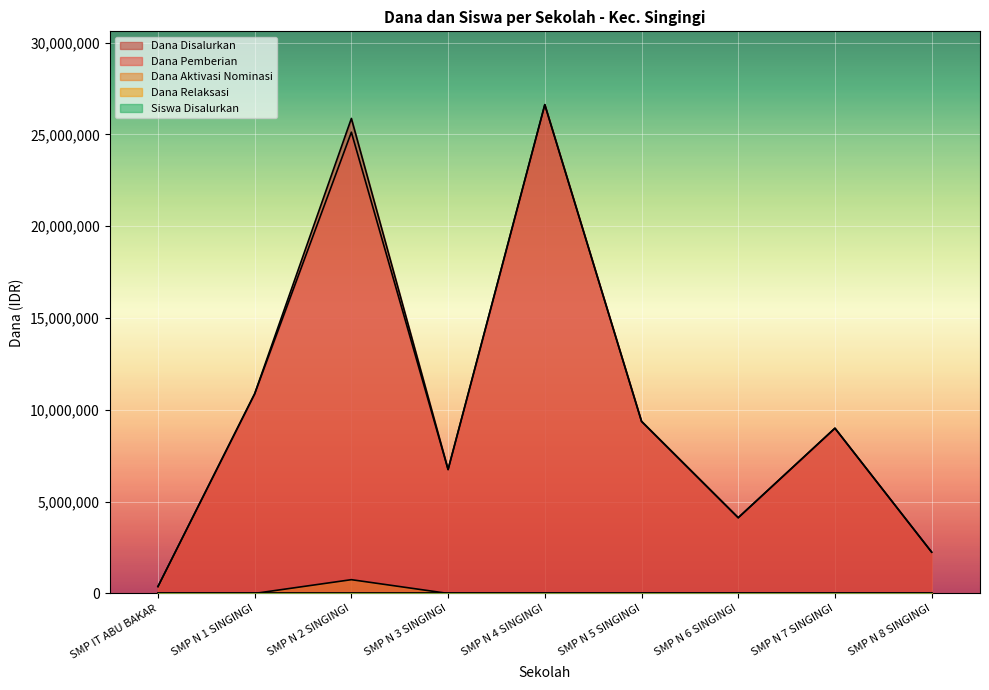

At which label is Dana Pemberian closest to 13500000?

SMP N 1 SINGINGI